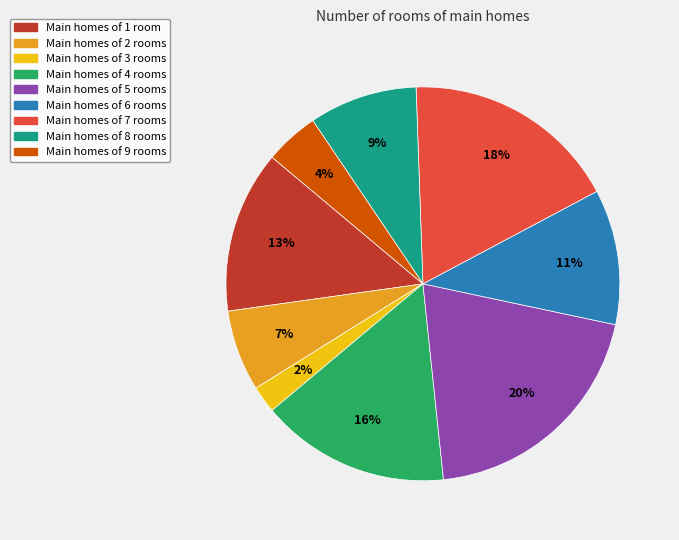

Does any single category account for the majority?

No